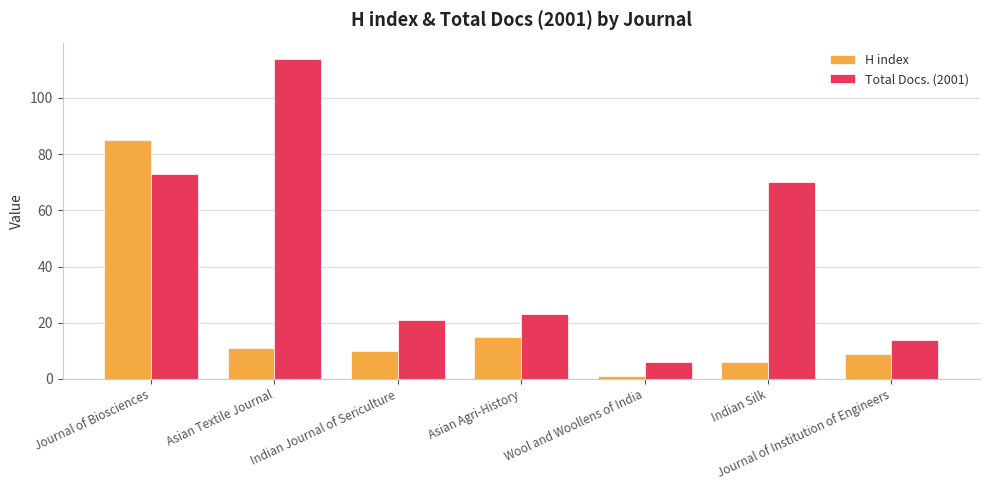

Which series has the largest range (max minus min)?

Total Docs. (2001)